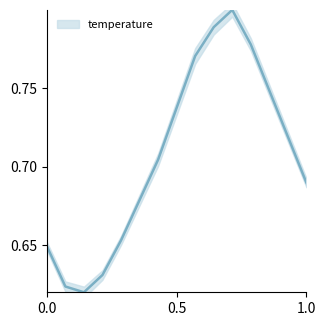

What is the average value?

0.7